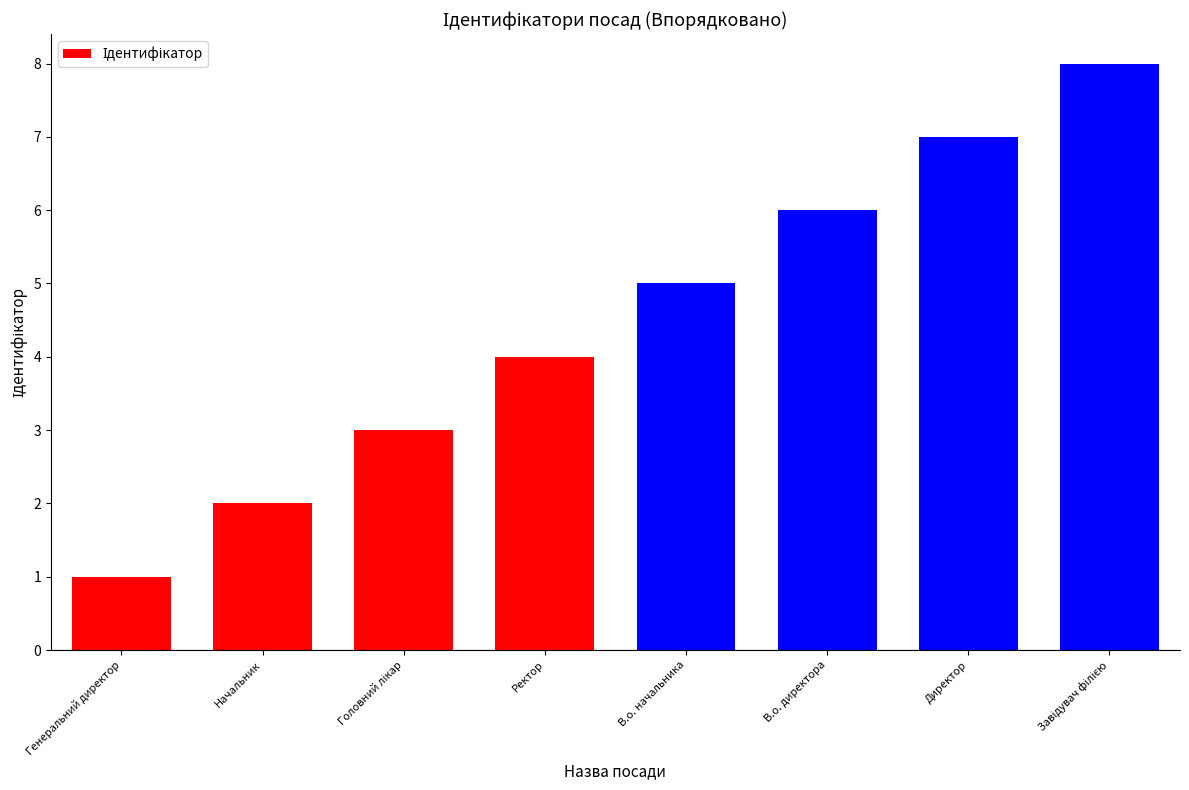

What is the sum of all values?

36